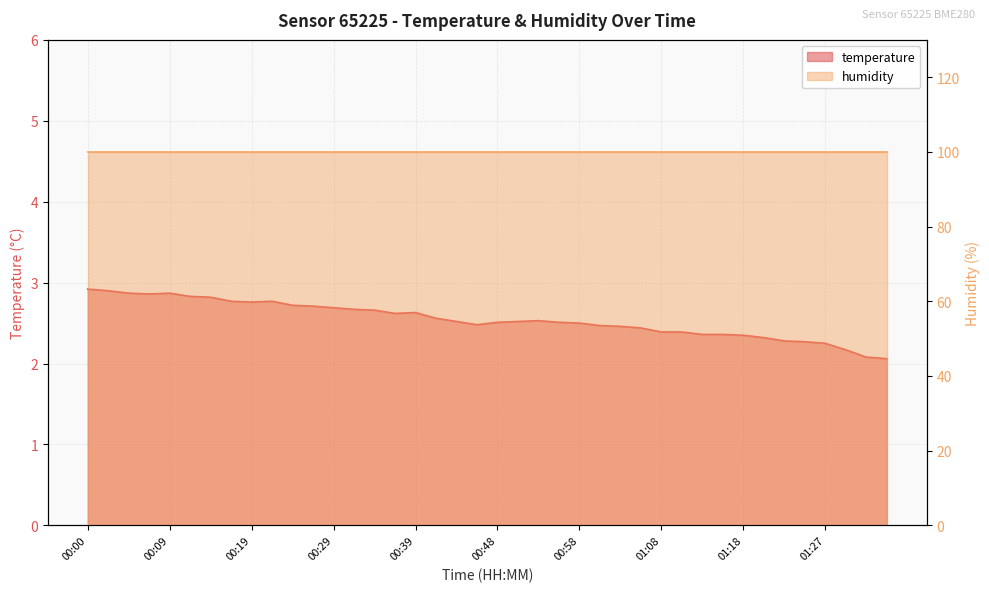

Is it true that the value at 01:08 is 2.4?

True